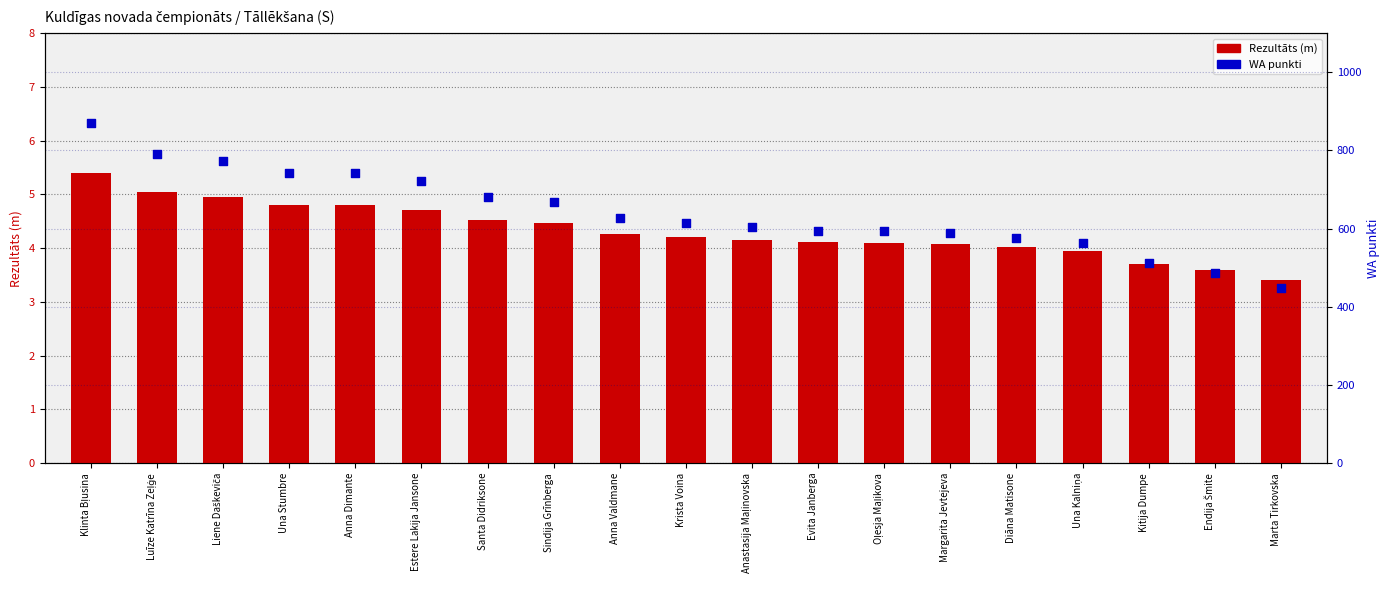

Is the value of Rezultāts at Liene Daškeviča greater than the value of WA at Liene Daškeviča?

No